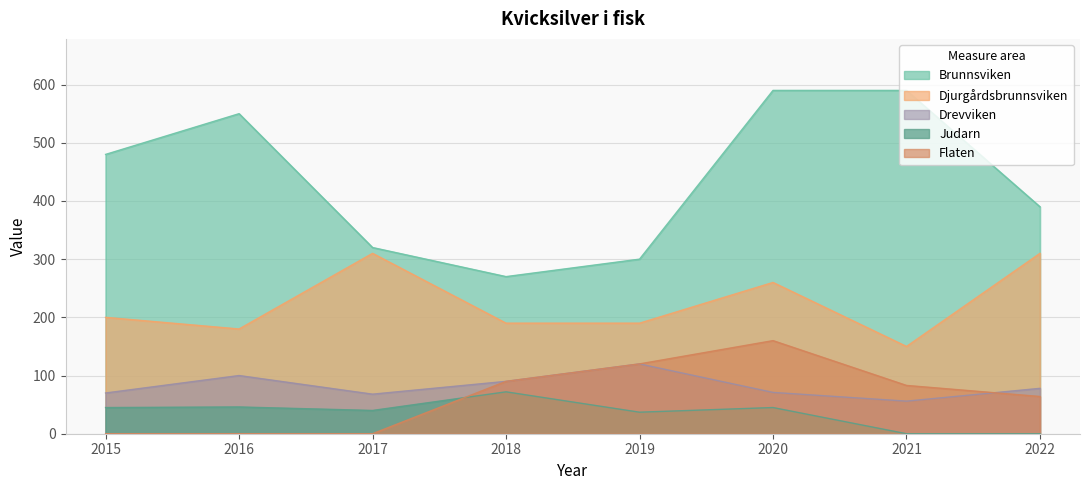

How many lines are shown in the chart?

5